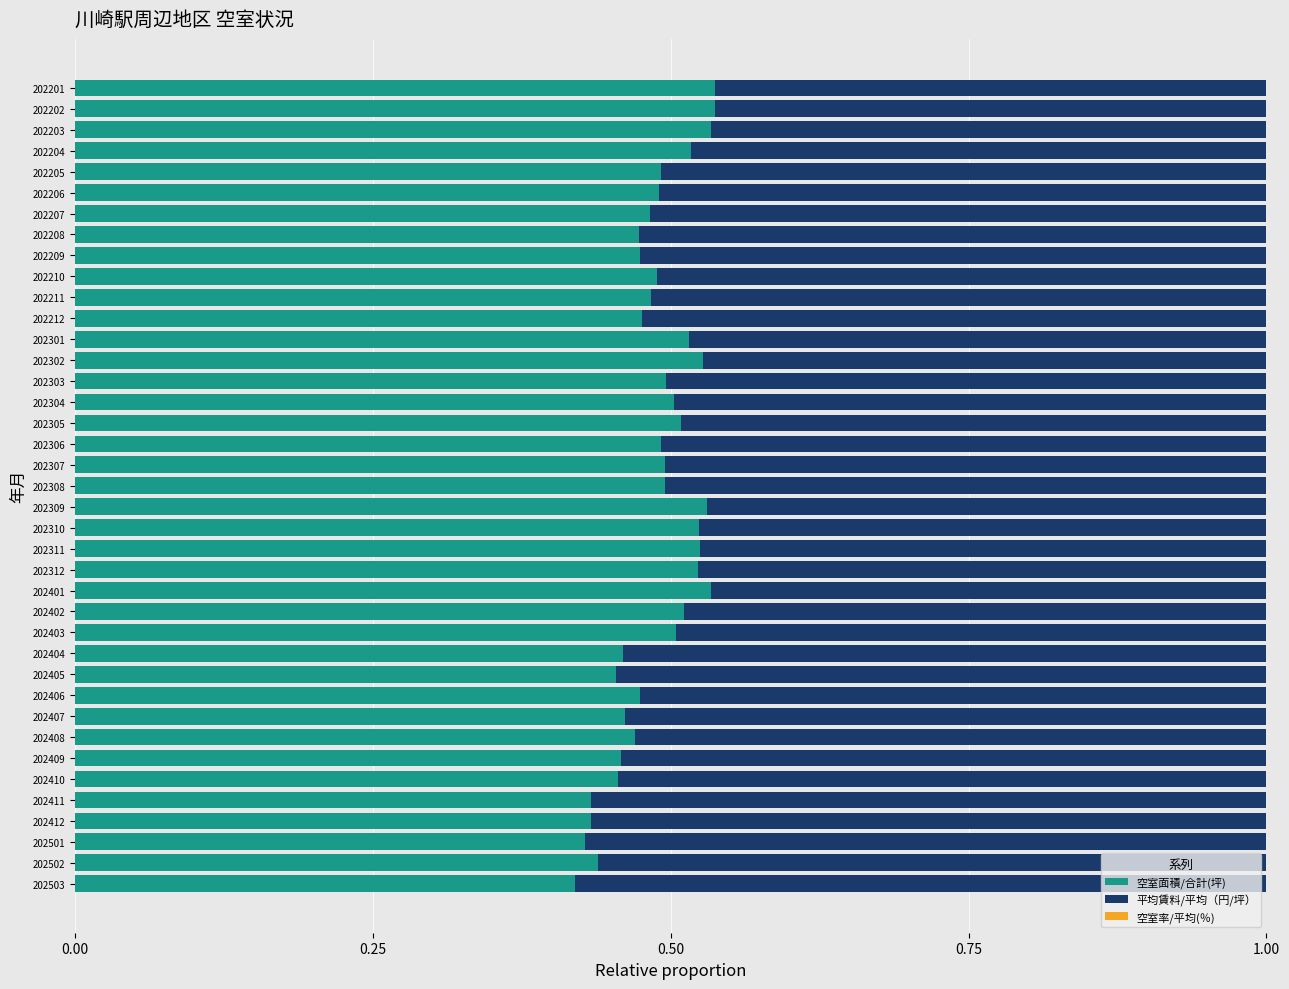

The 空室面積/合計(坪) series shows 0.7 at 202206. True or false?

False